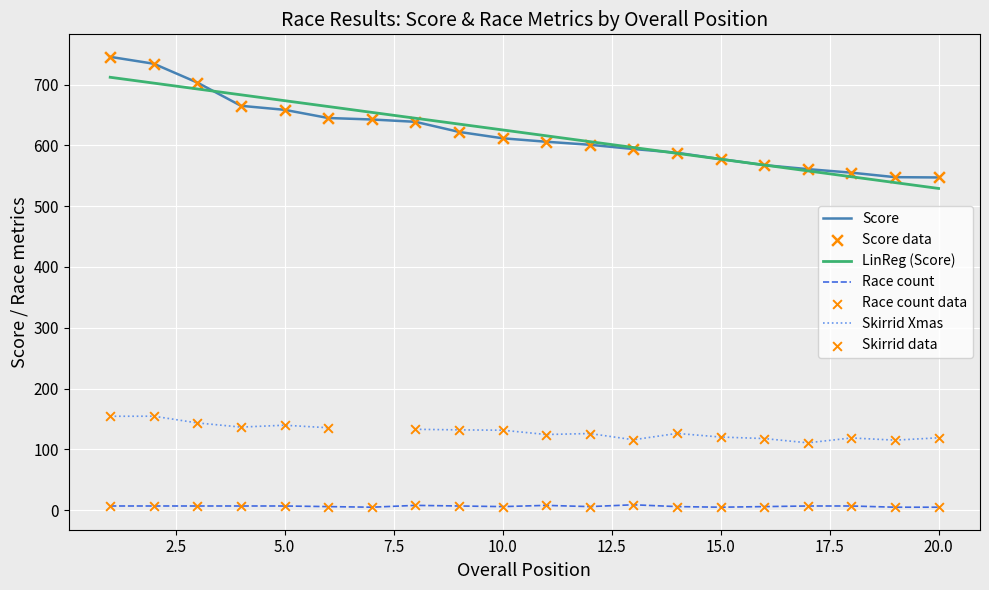

What is the minimum value for LinReg (Score)?

529.1